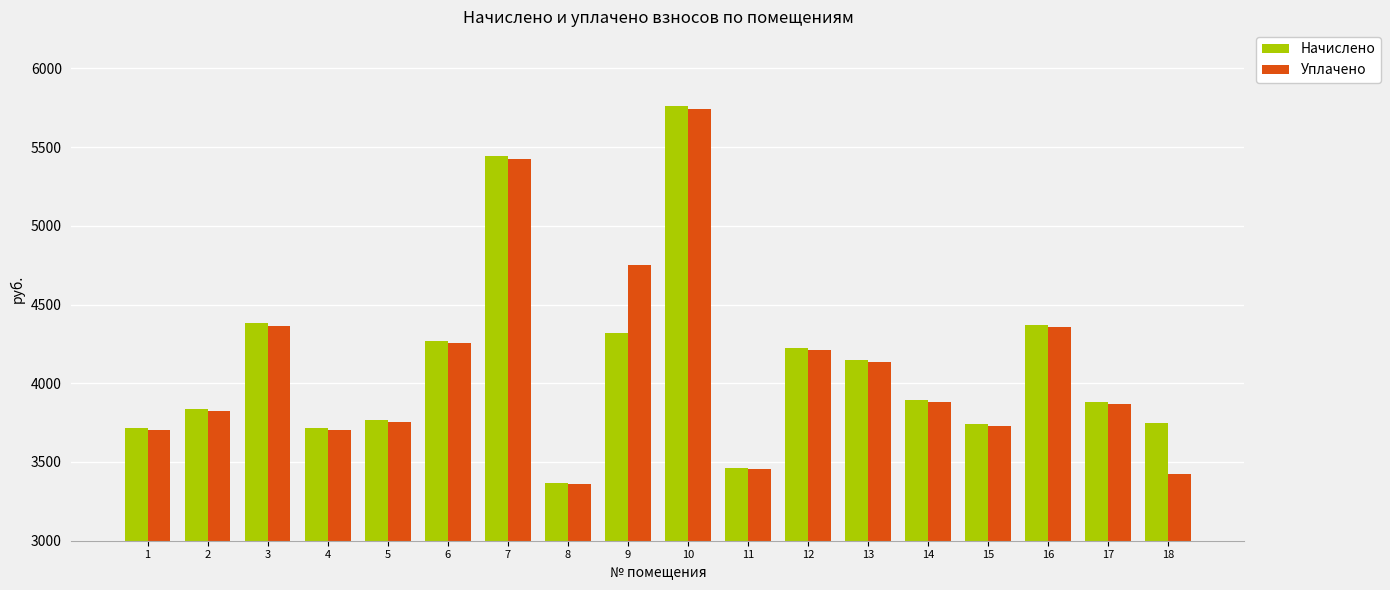

What is the difference between the highest and lowest values at 13?

14.4